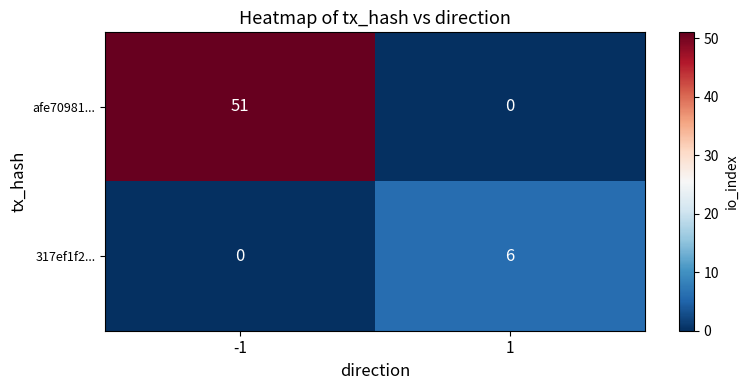

Read the afe70981... value at -1, to the nearest 10.

50